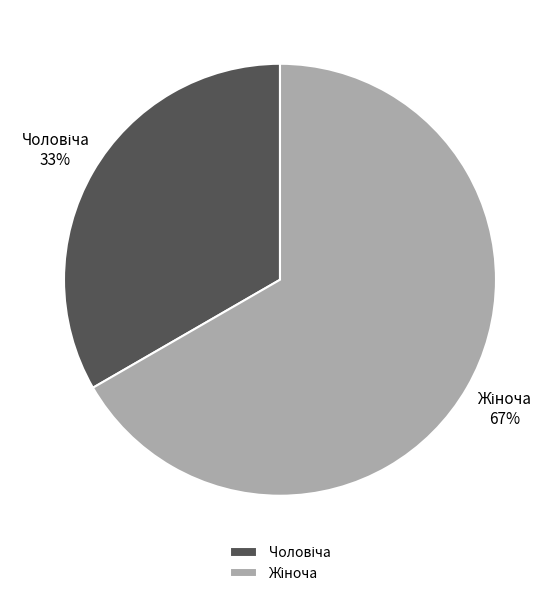

To the nearest percent, what is the average slice percentage?

50%